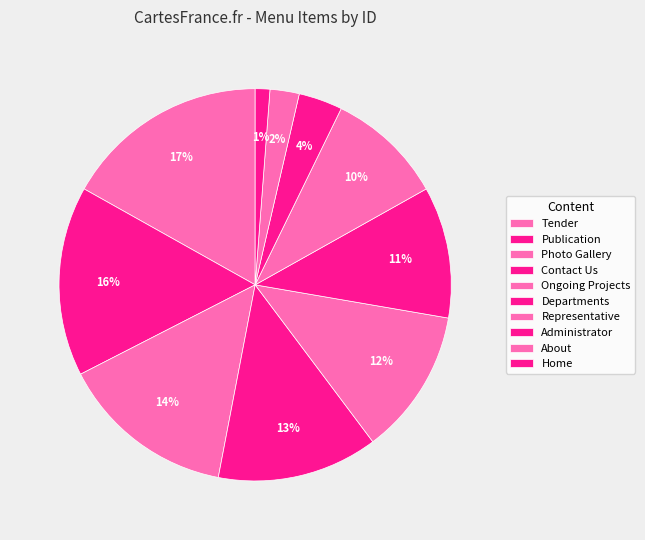

How many segments does this pie chart have?

10